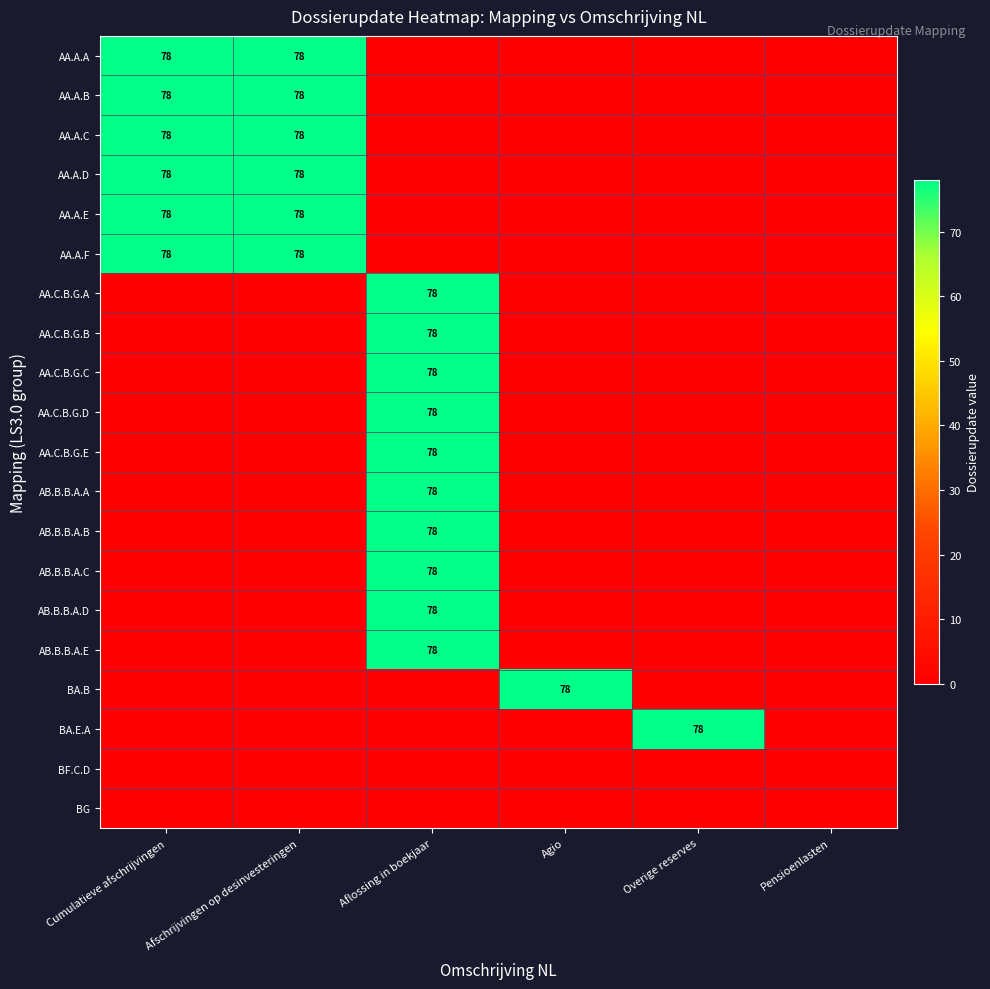

The AA.A.A series shows 78 at Cumulatieve afschrijvingen. True or false?

True